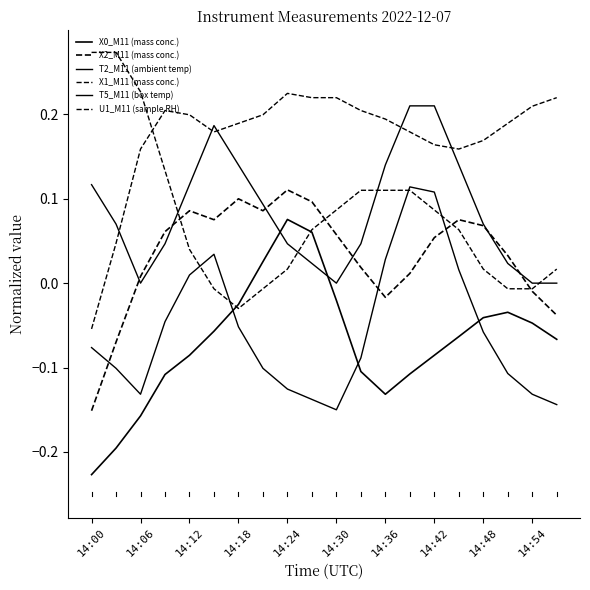

Is this an area chart (filled region under the line)?

No